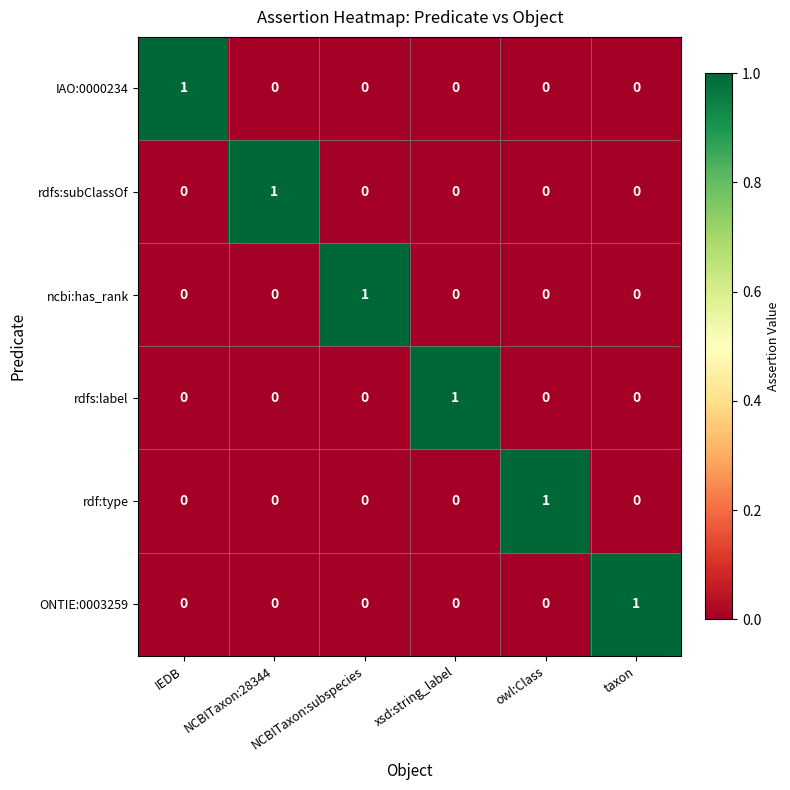

Count the number of categories in the chart.

6